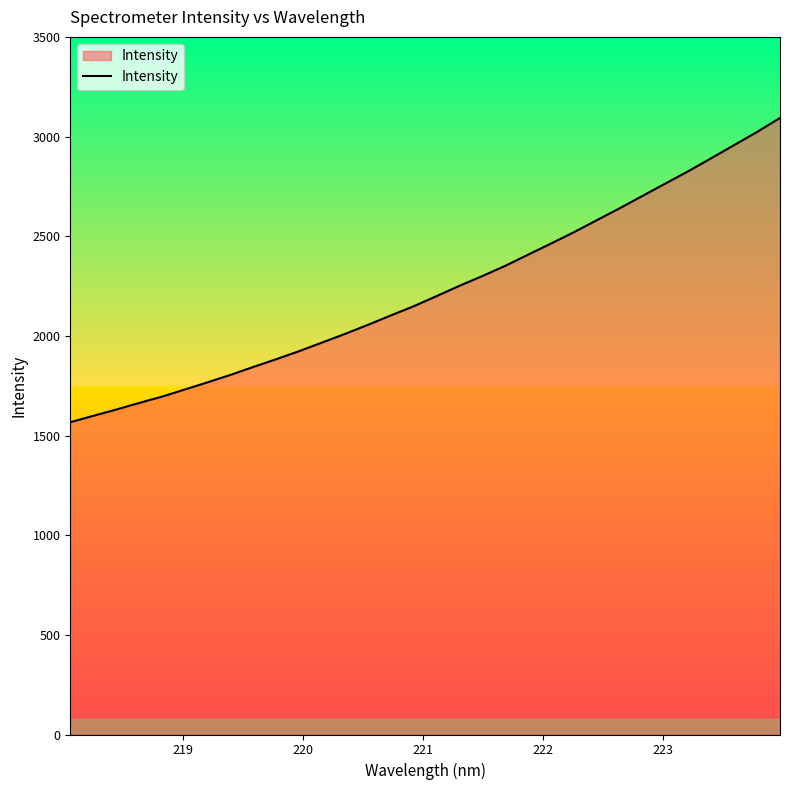

What is the smallest value displayed?

1566.7